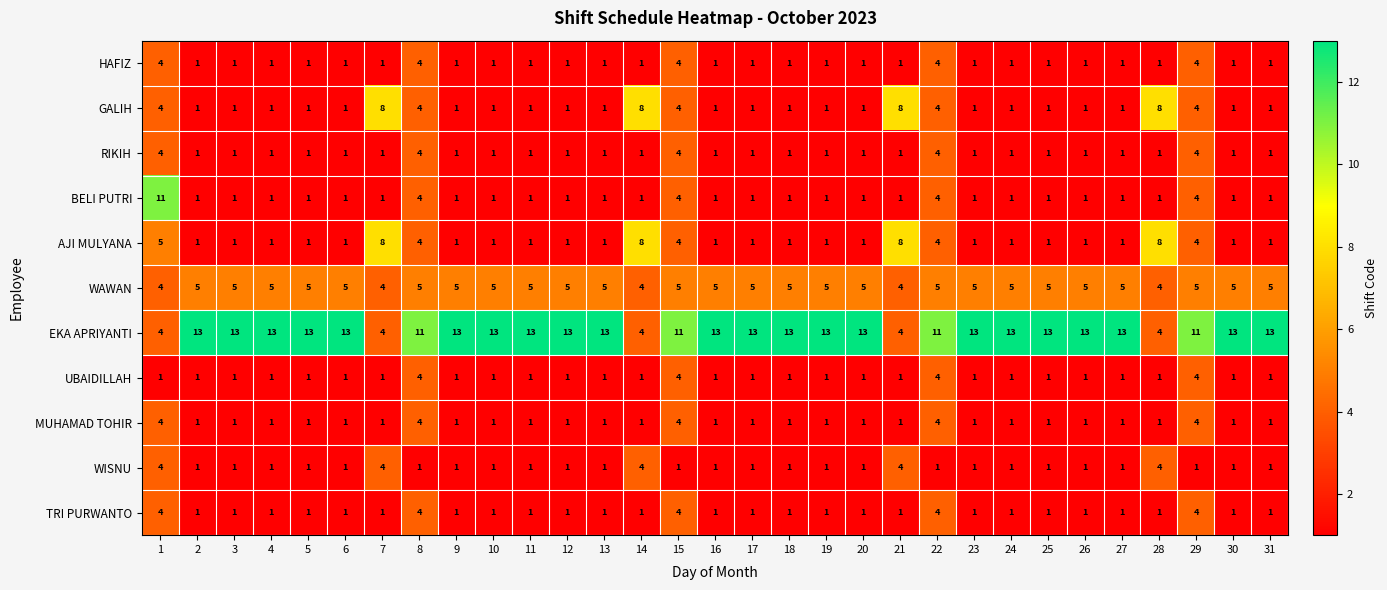

What is the greatest value displayed?

13